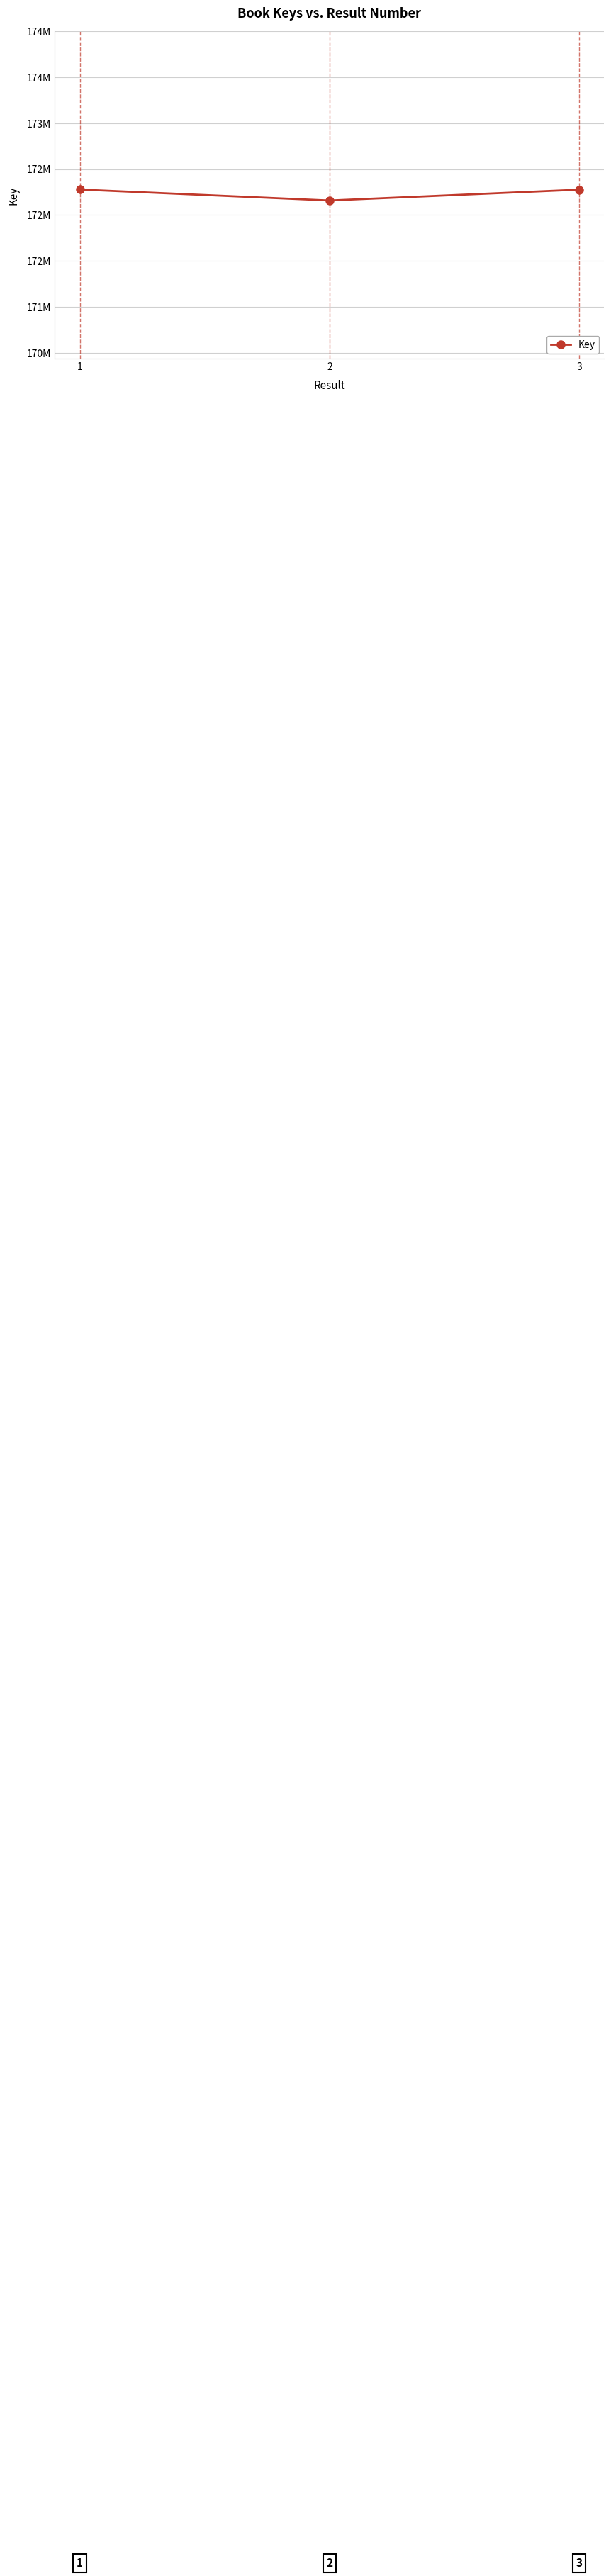

Is it true that the value at 2 is 172158154?

True